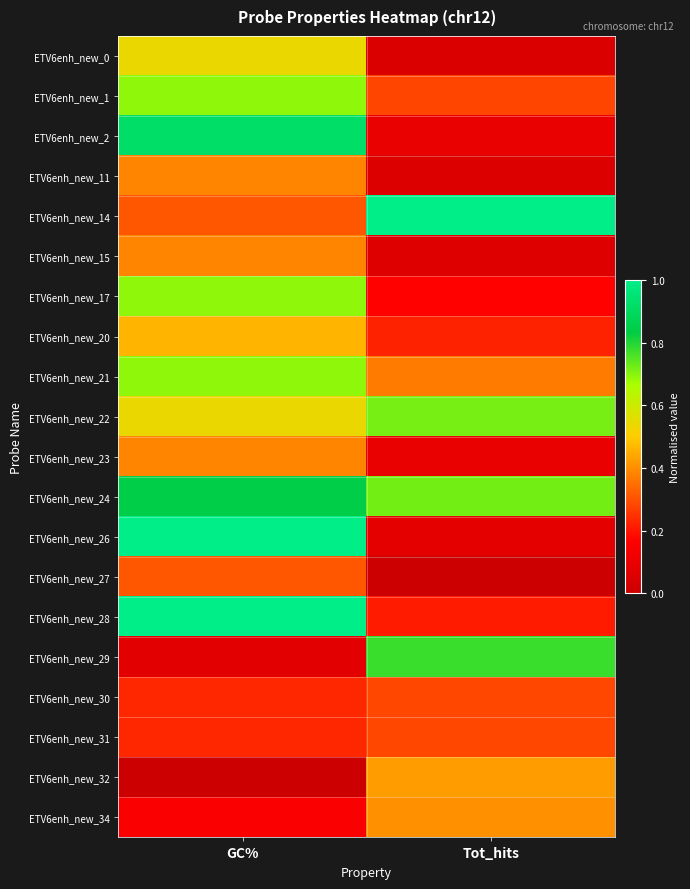

Count the number of data series in this chart.

20